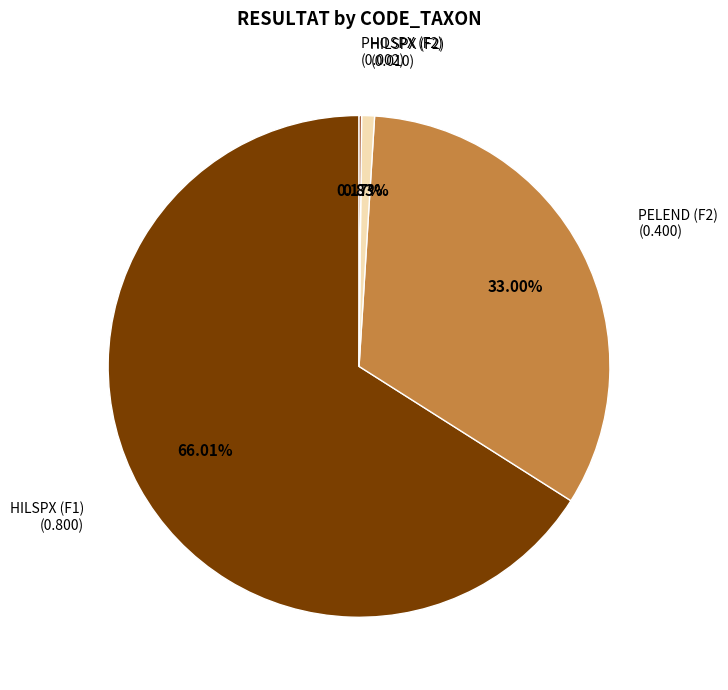

Is there a majority slice in this chart?

Yes